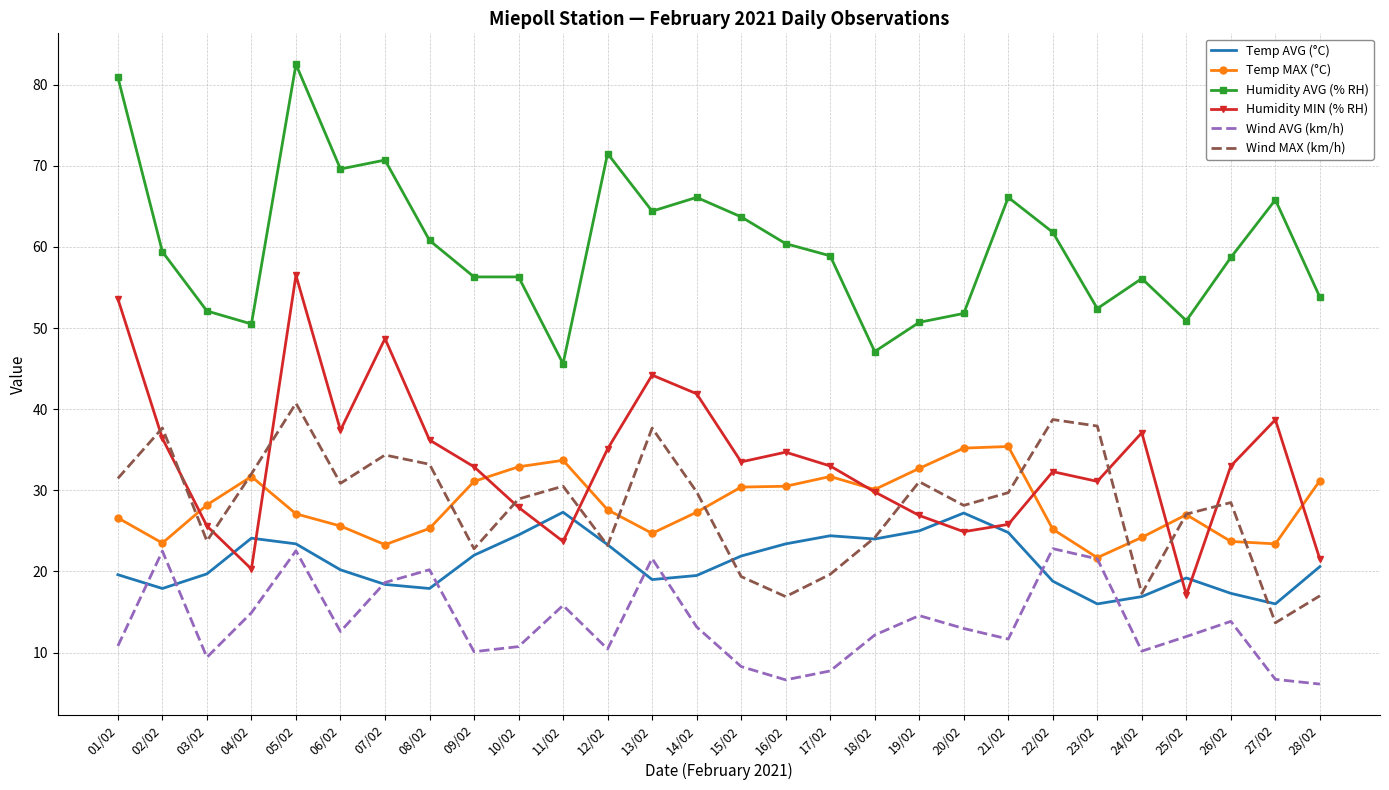

Which series has the largest total across all categories?

Humidity AVG (% RH)